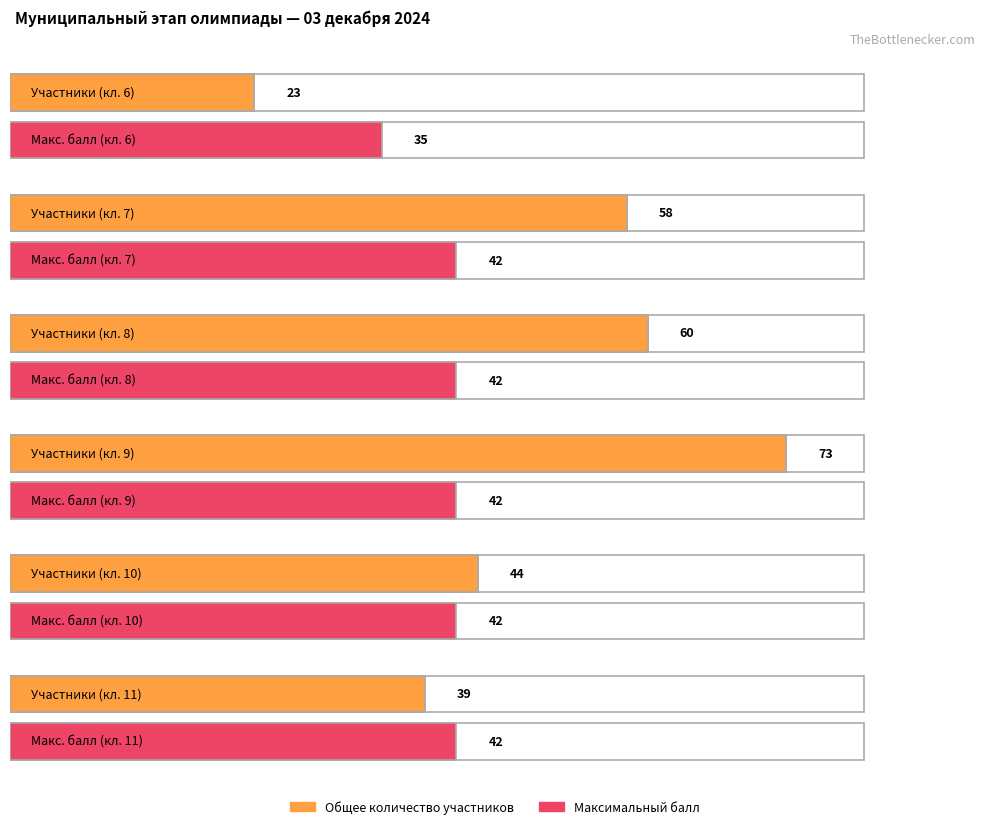

Which category has the highest value across all series?

9